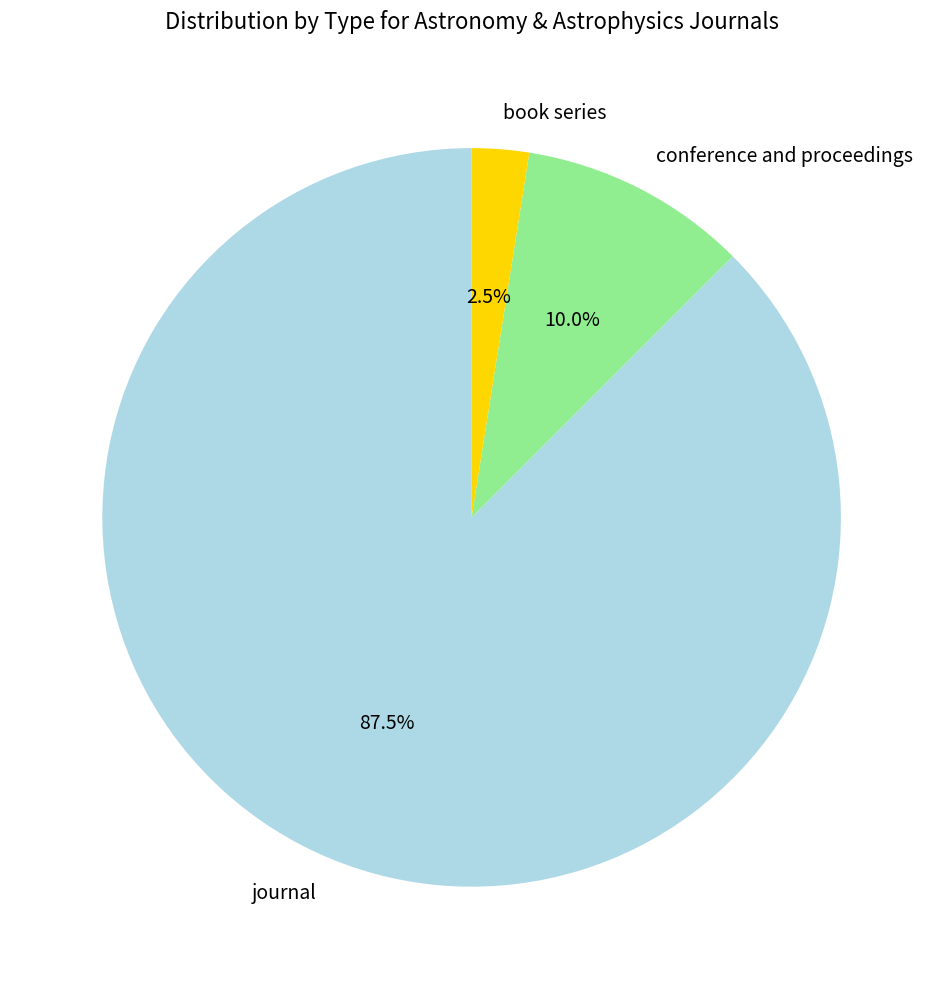

Is it true that journal is 78% of the pie?

False